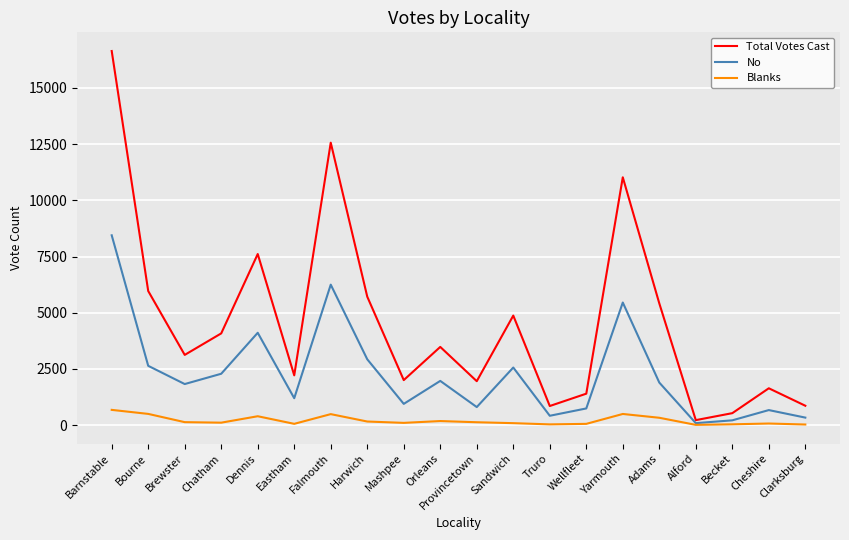

Which series has the largest total across all categories?

Total Votes Cast